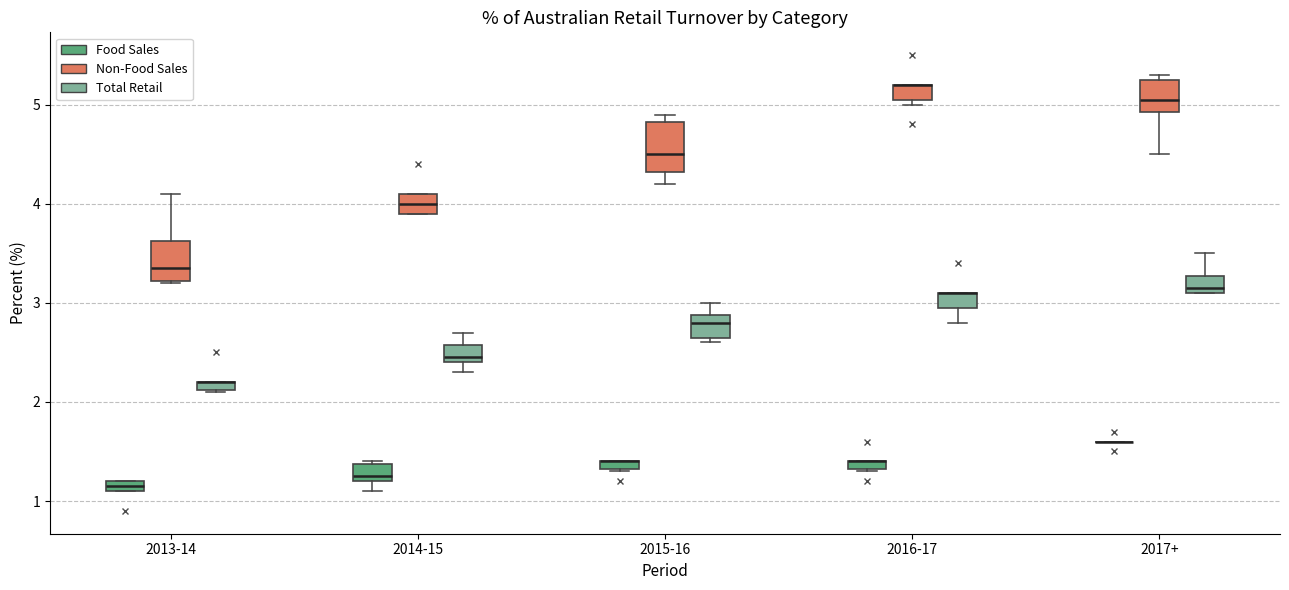

Which box is the tallest, from its lower edge to its upper edge?

2015-16 (Non-Food Sales)